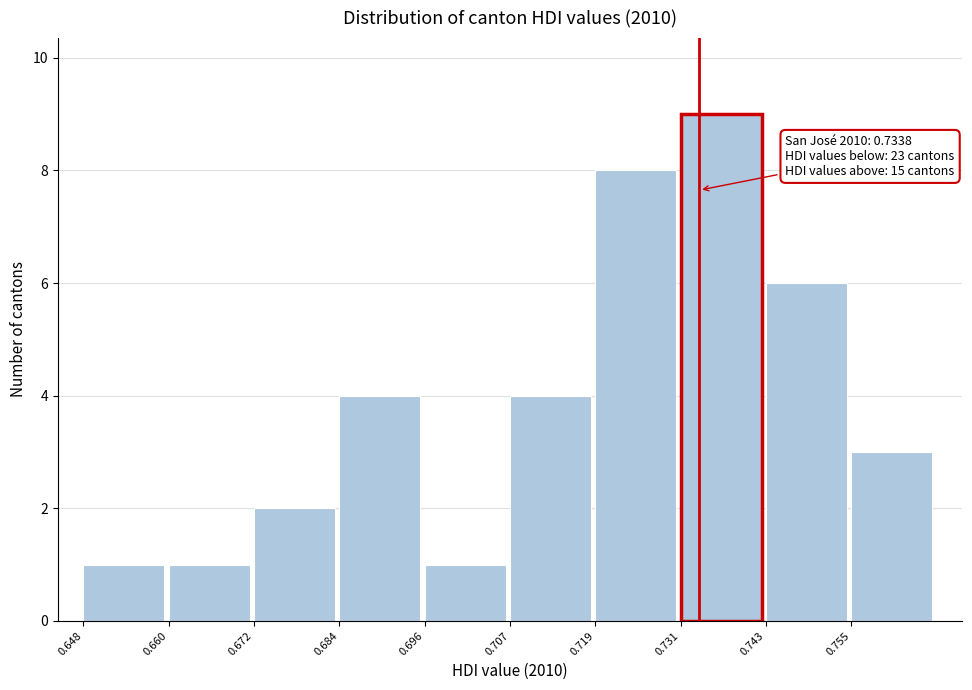

Over which range of the x-axis is the bar tallest?

0.732 to 0.744